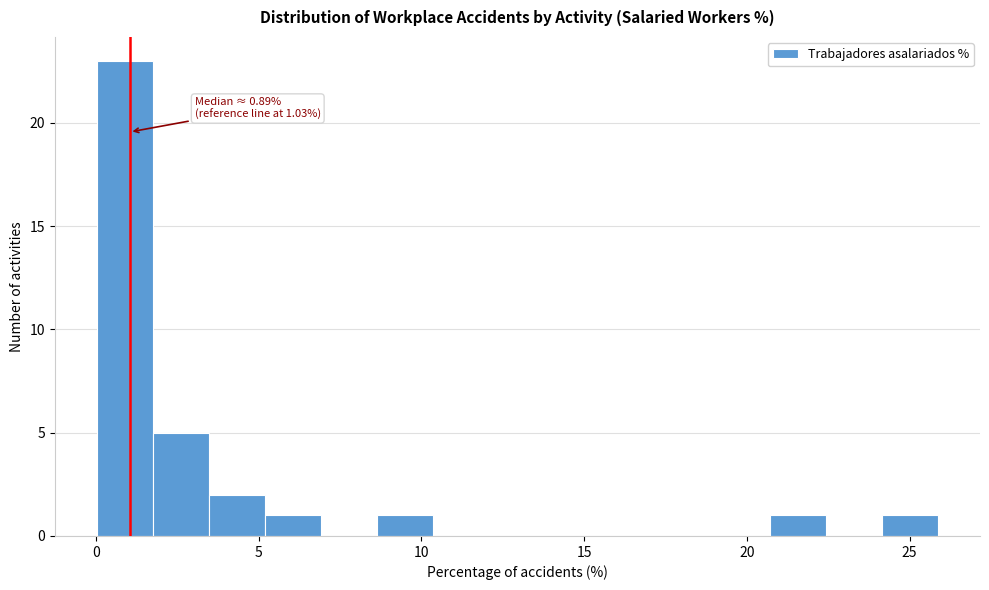

Read against the x-axis, roughly where is the centre of the tallest bar?

1.0